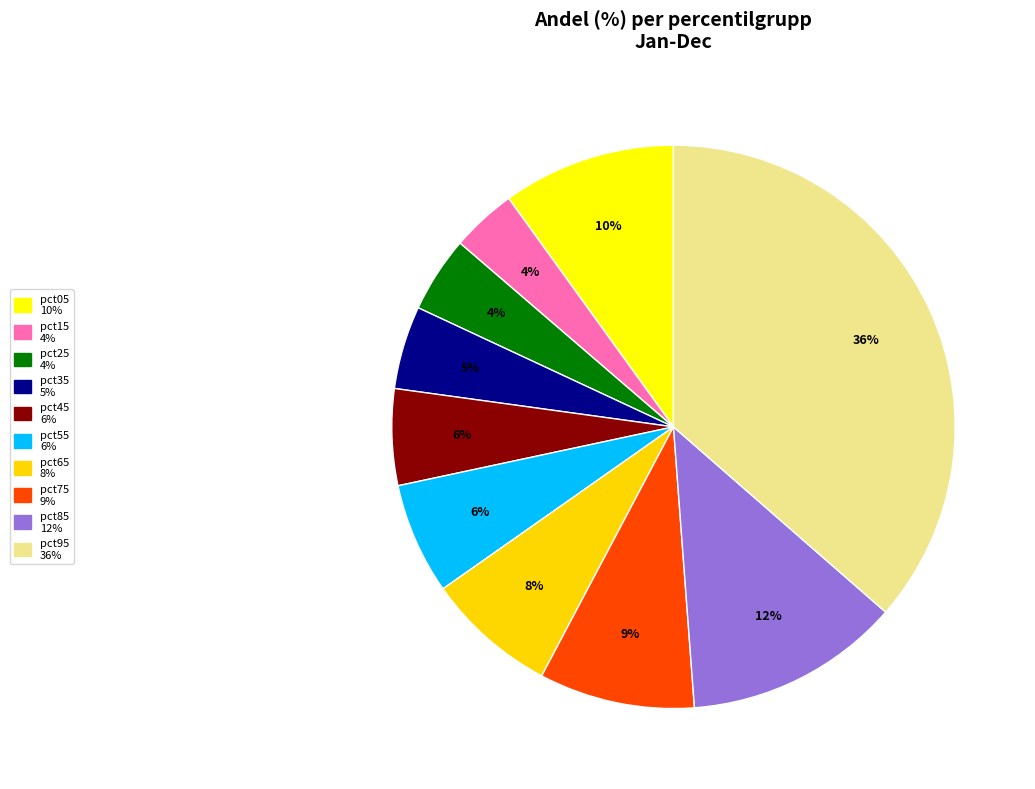

How many slices are in this pie chart?

10